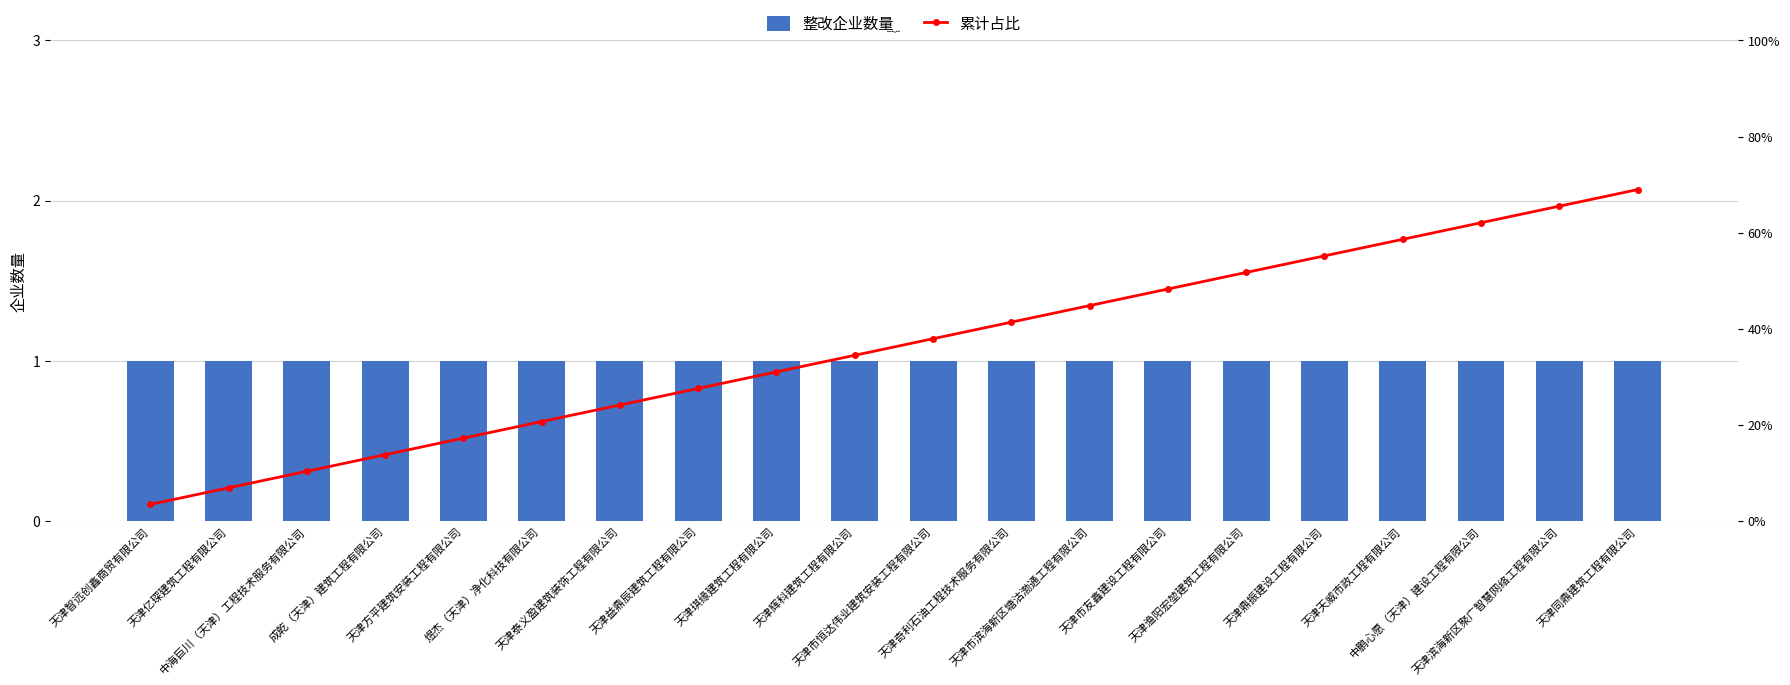

Is it true that 累计占比 equals 0.7 at 天津奇利石油工程技术服务有限公司?

False